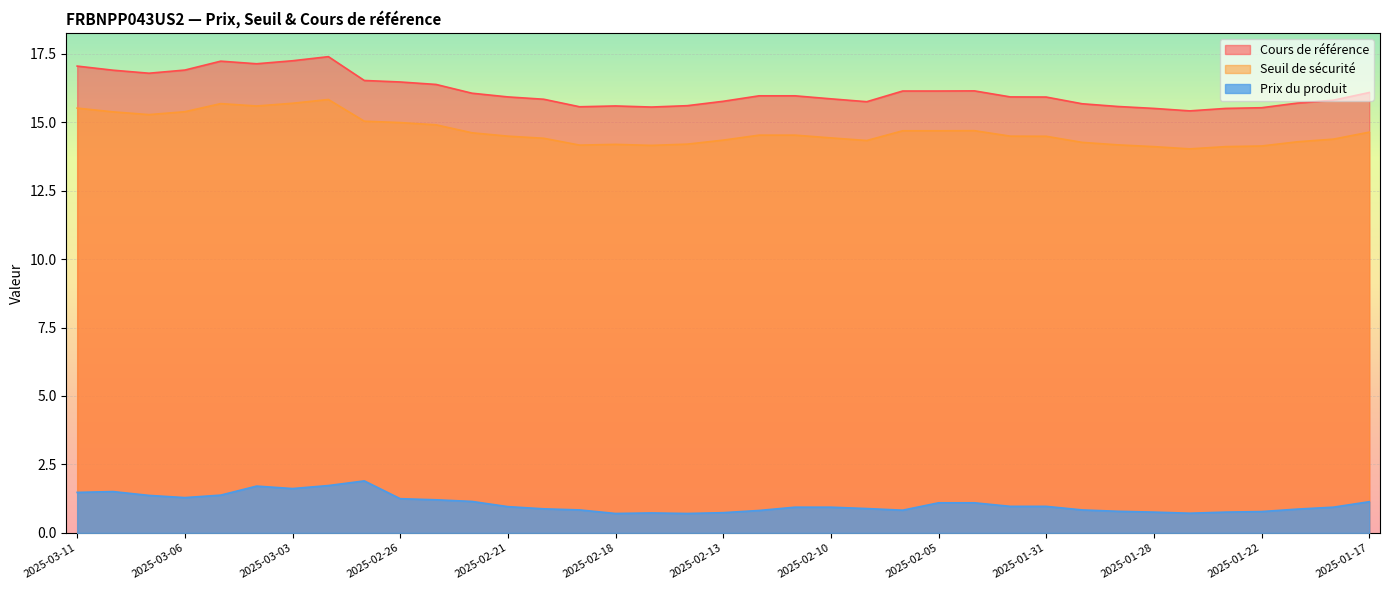

True or false: Seuil de sécurité and Prix du produit cross at least once.

False